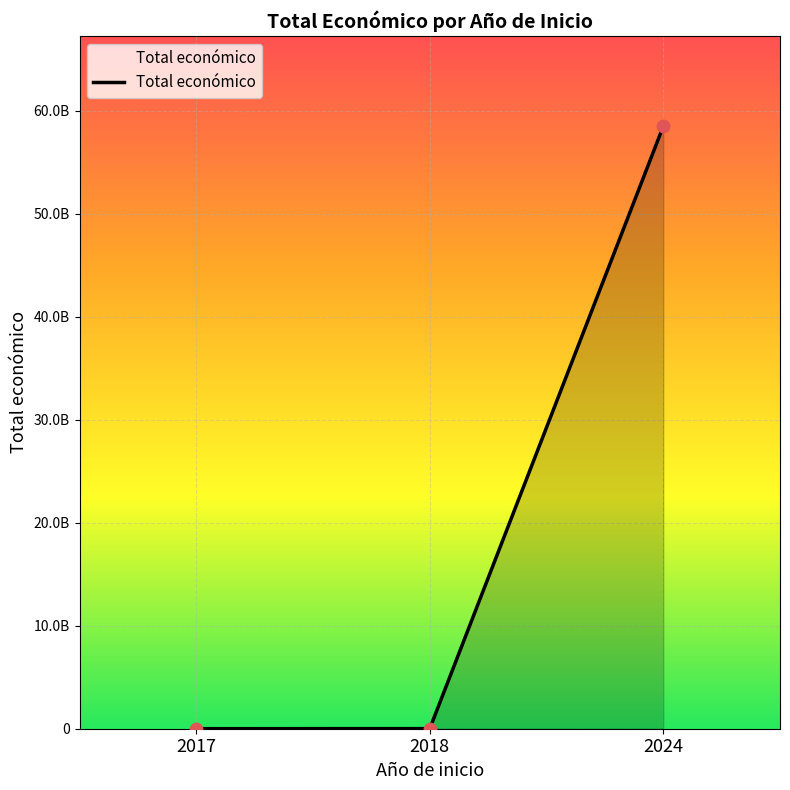

What is the ratio of the value at 2017 to the value at 2018?

0.4